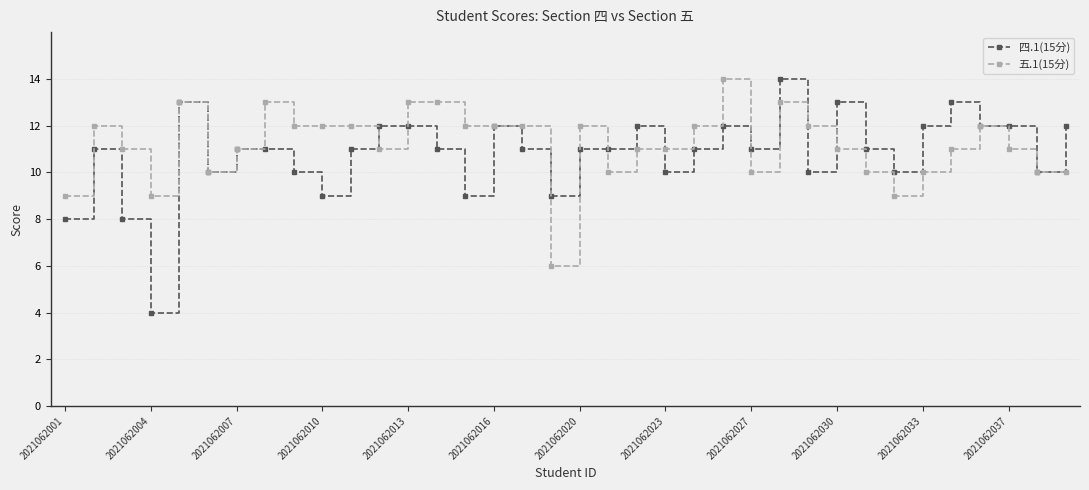

True or false: 五.1(15分) has more than 1 points higher than both neighbors.

True